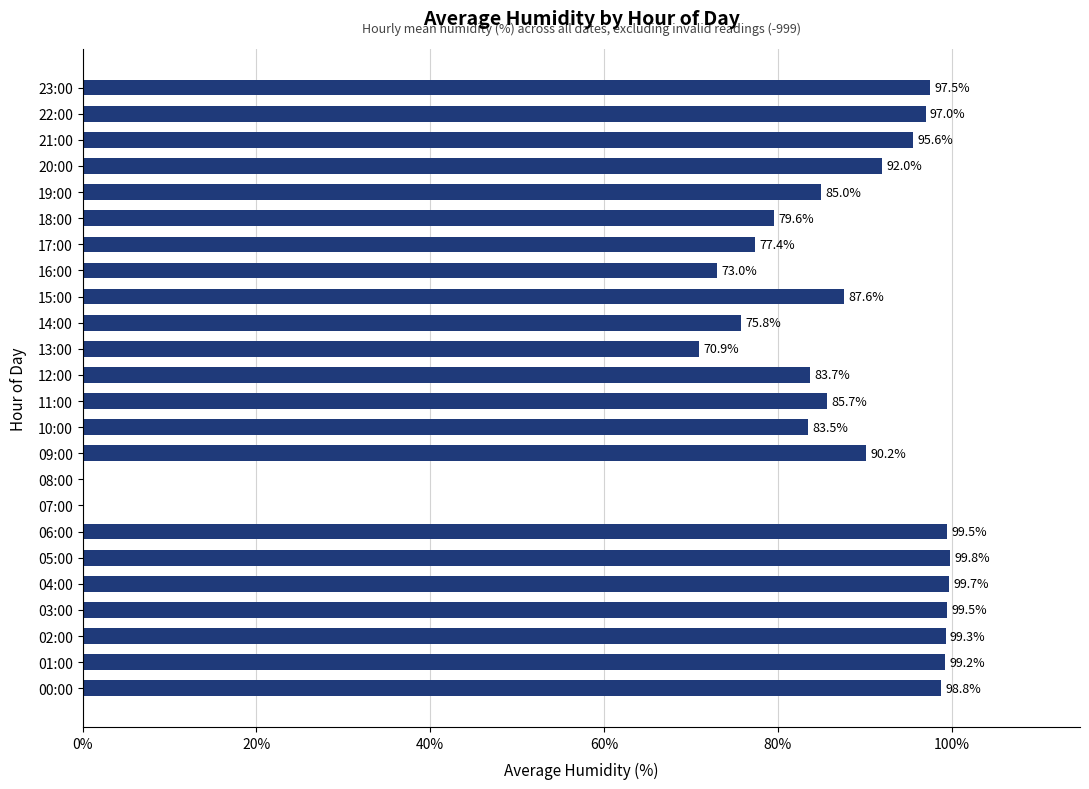

Approximately how many times larger is the value at 01:00 compared to 02:00?

1.0